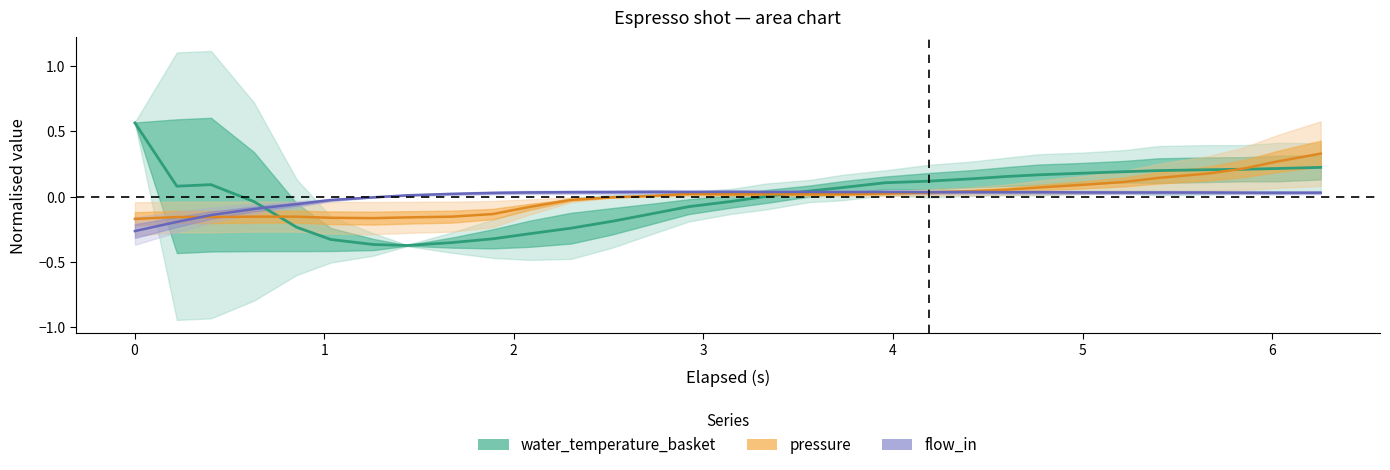

Is it true that pressure equals -0.2 at −1?

False